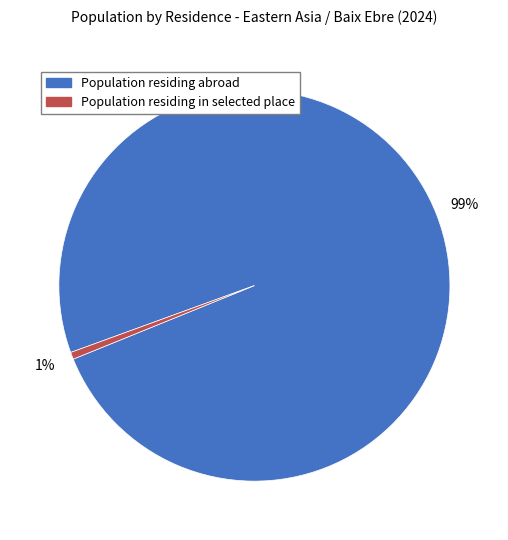

Is the sum of Population residing in selected place and Population residing abroad greater than half?

Yes